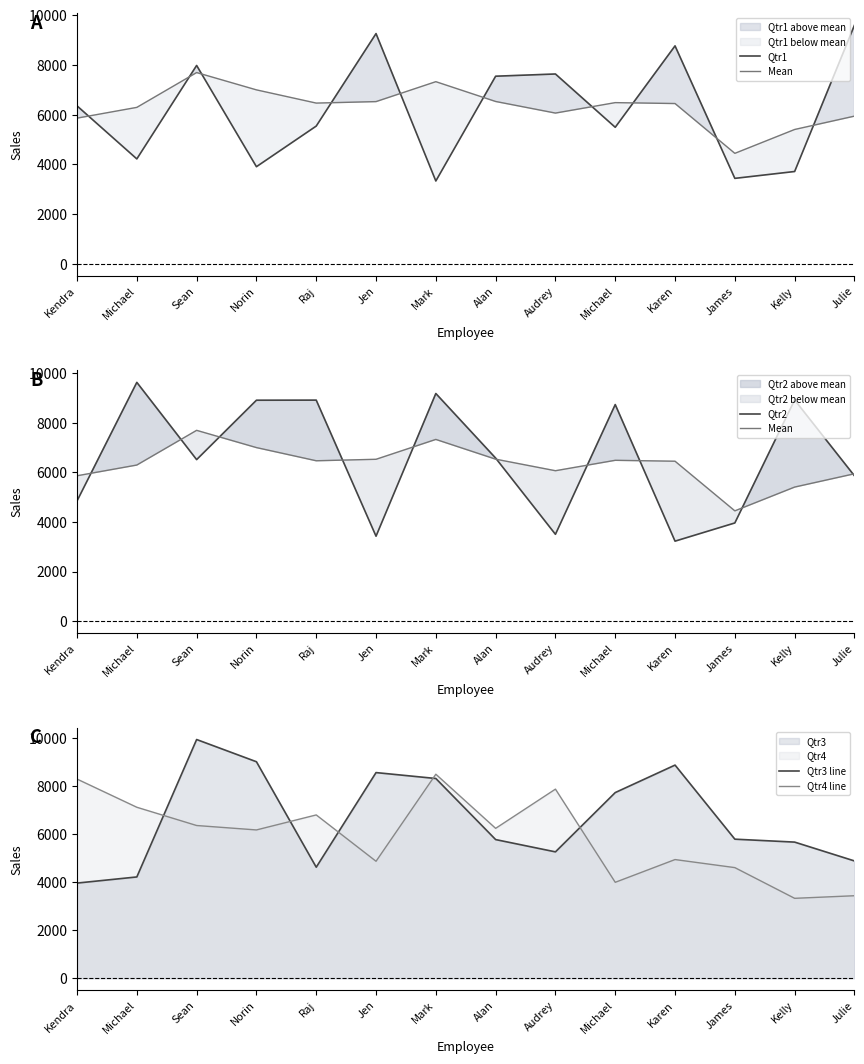

Rank the categories by Qtr2 value from highest to lowest.

Michael, Mark, Kelly, Raj, Norin, Michael, Alan, Sean, Julie, Kendra, James, Audrey, Jen, Karen